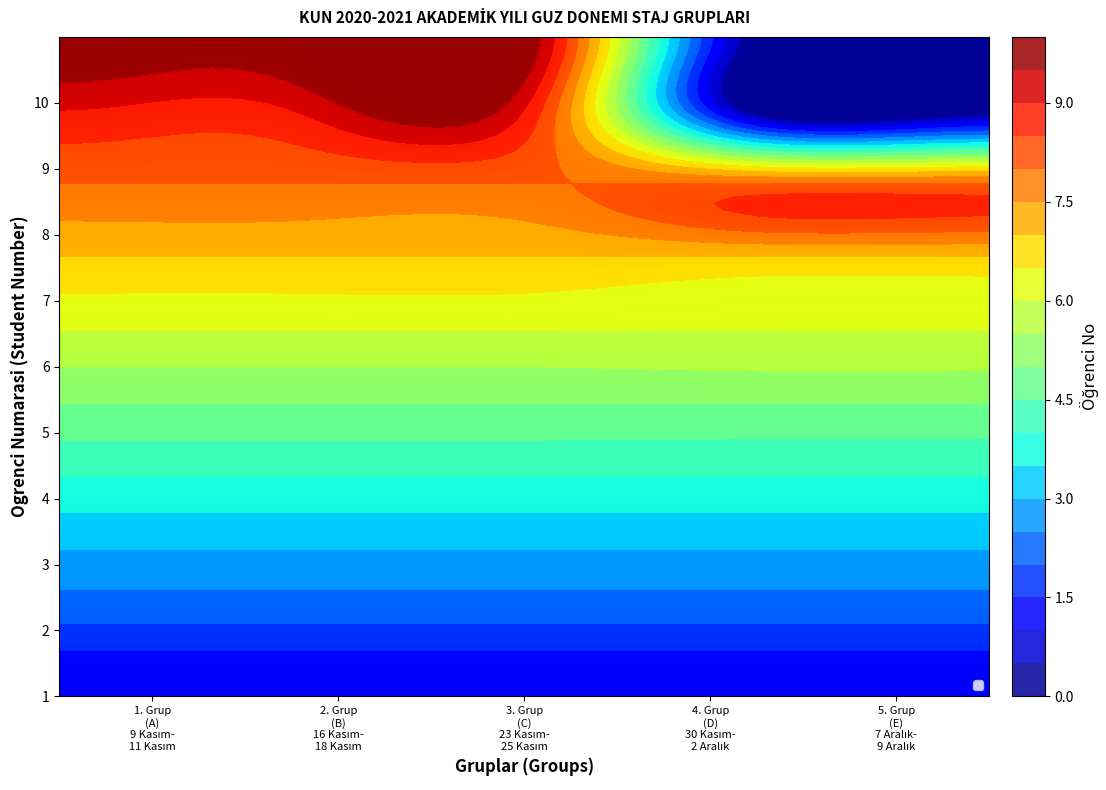

What is the smallest value displayed?

1